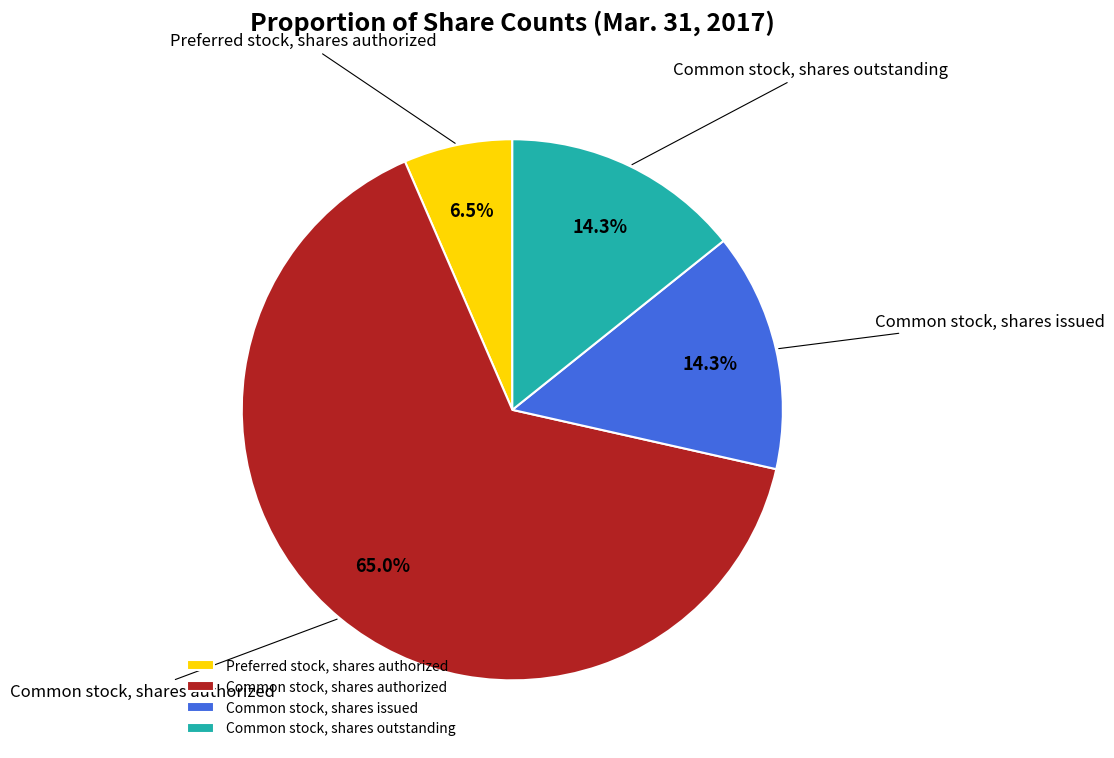

Combined, do Common stock, shares authorized and Common stock, shares outstanding account for over 50%?

Yes